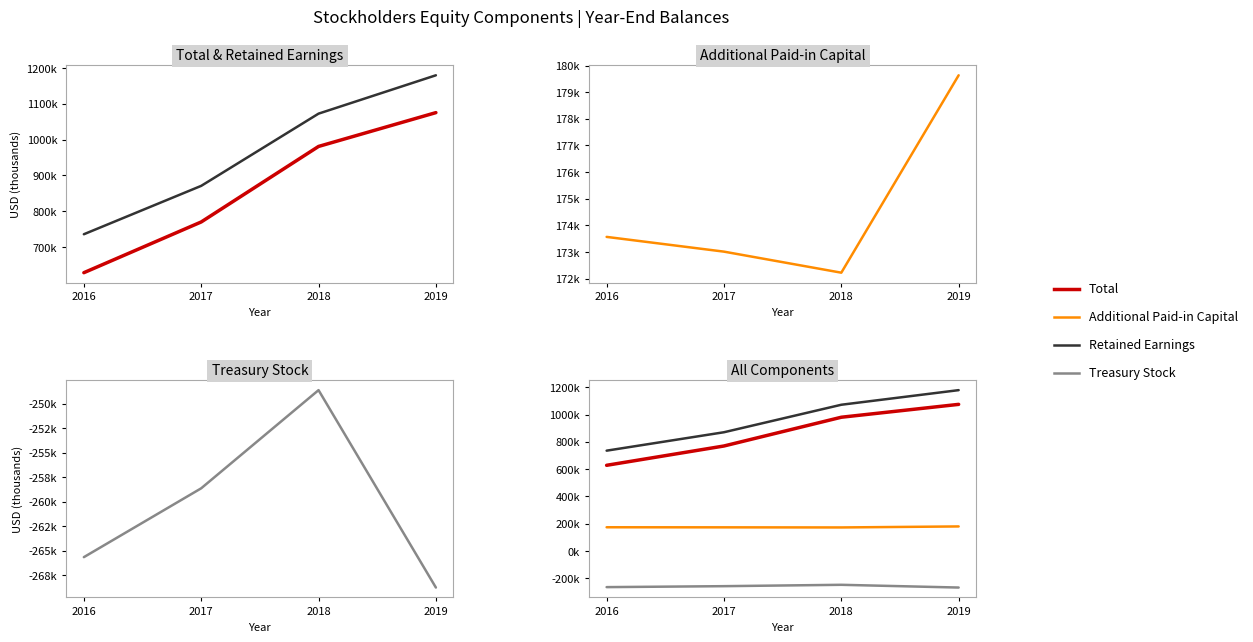

Rank the series at 2017 from highest to lowest value.

Retained Earnings, Total, Additional Paid-in Capital, Treasury Stock